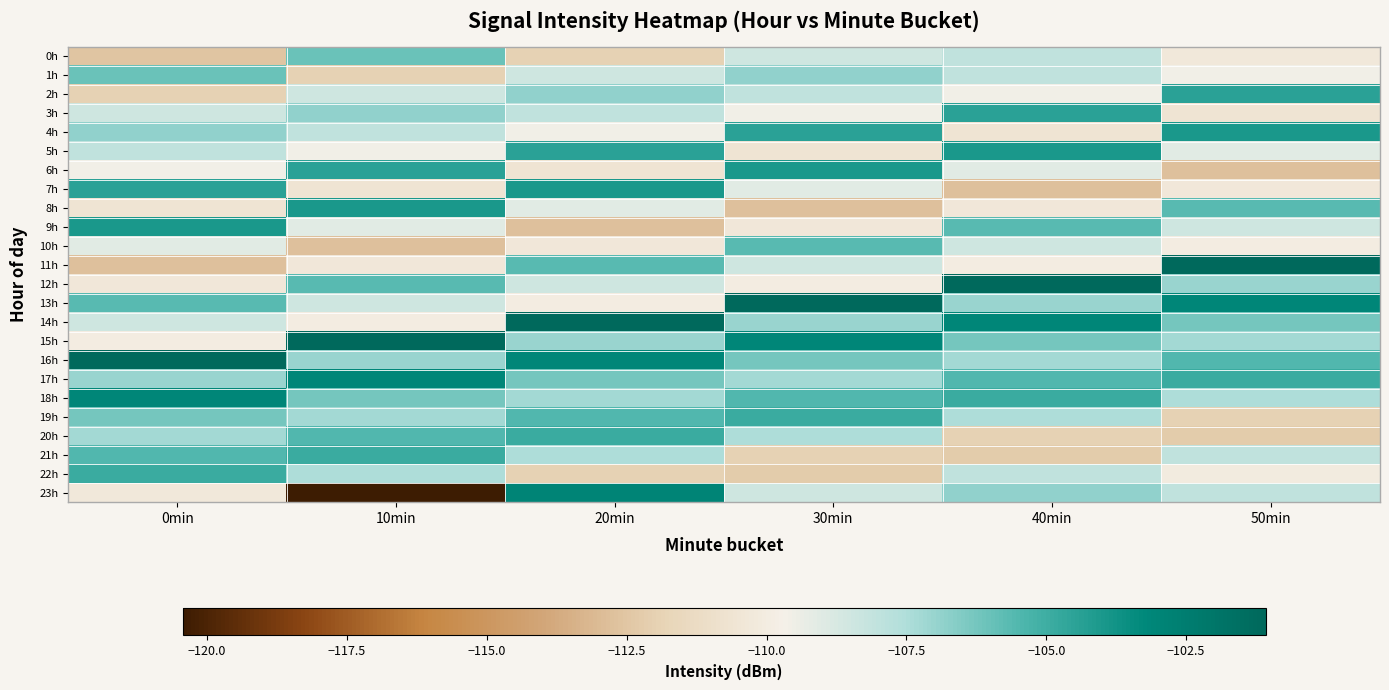

At which category is the sum across all series the highest?

20min